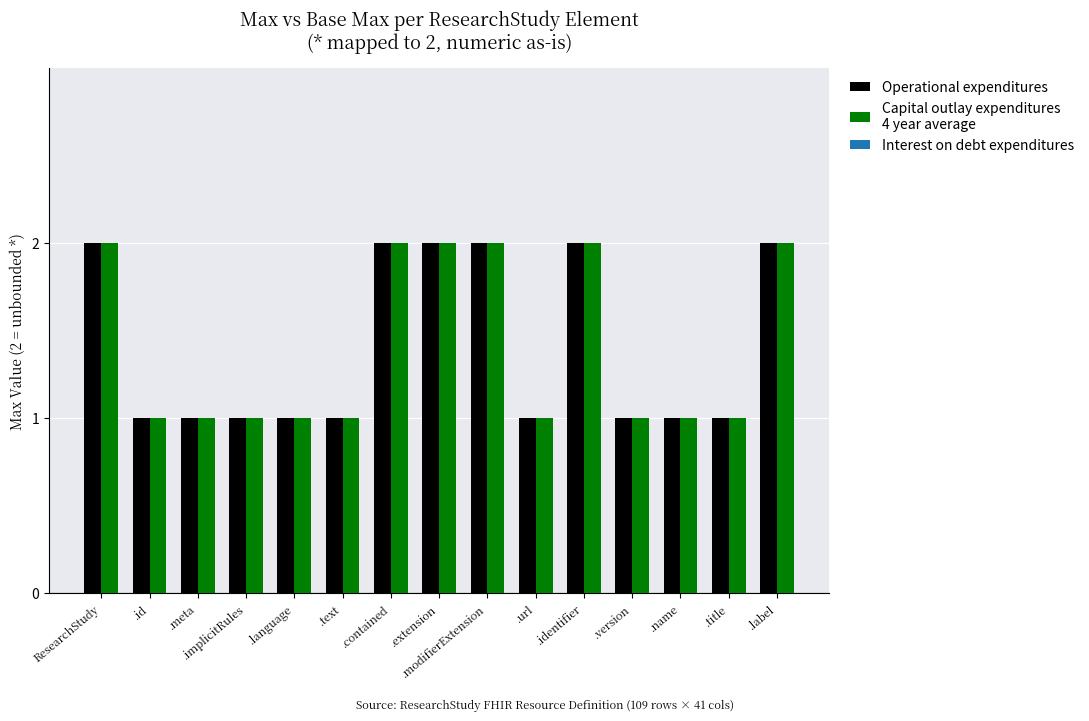

What is the label of the 12th bar from the right?

.implicitRules